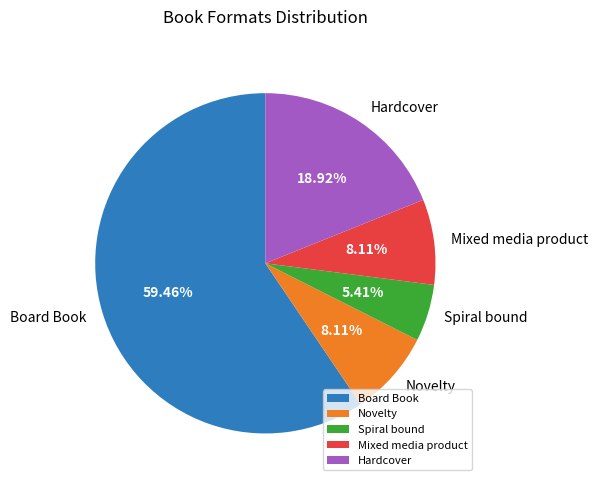

Between Board Book and Hardcover, which is larger?

Board Book